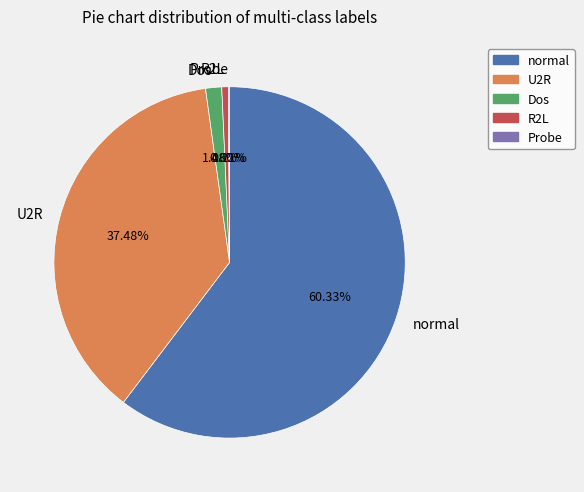

What is the ratio of the value at normal to the value at Dos?

40.8